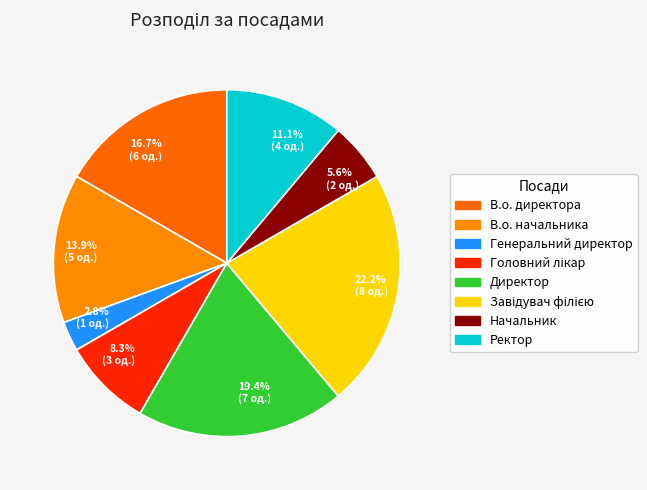

What is the ratio of the value at 16.7% (6 од.) to the value at 11.1% (4 од.)?

1.5